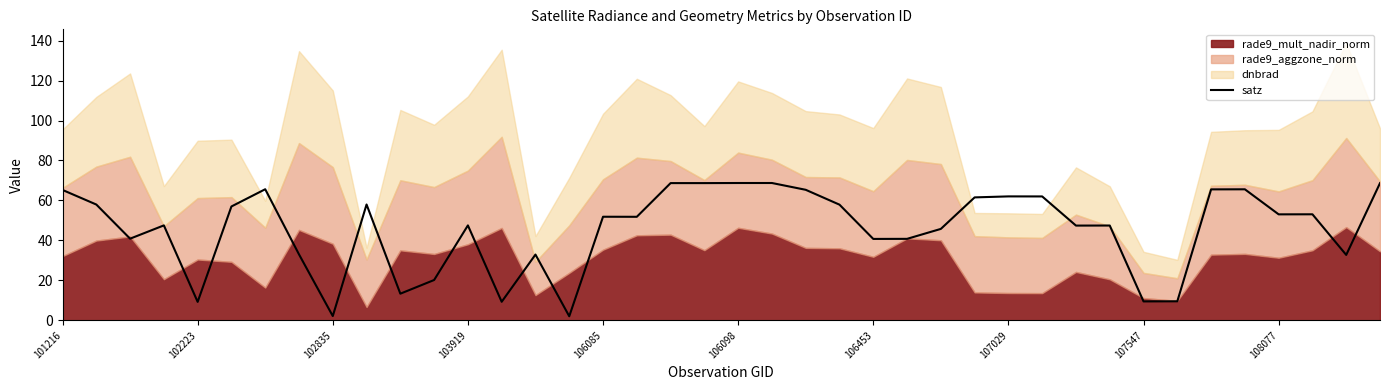

Does the chart display data point markers on the line(s)?

No